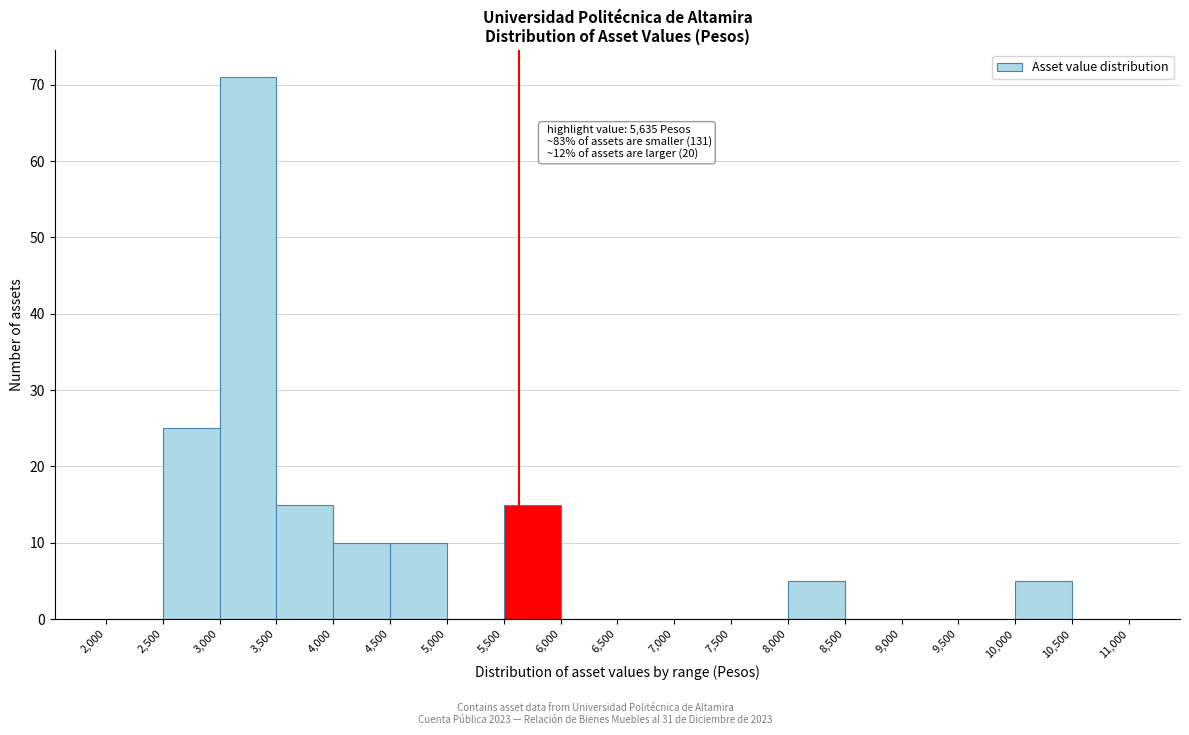

Which range on the x-axis has the tallest bar?

3,000 to 3,500